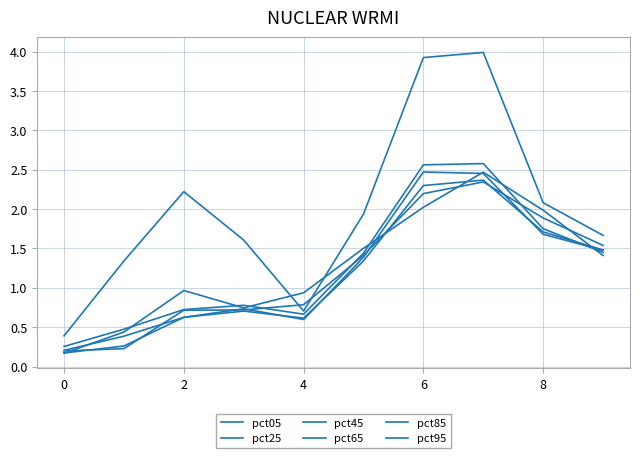

Is this an area chart (filled region under the line)?

No